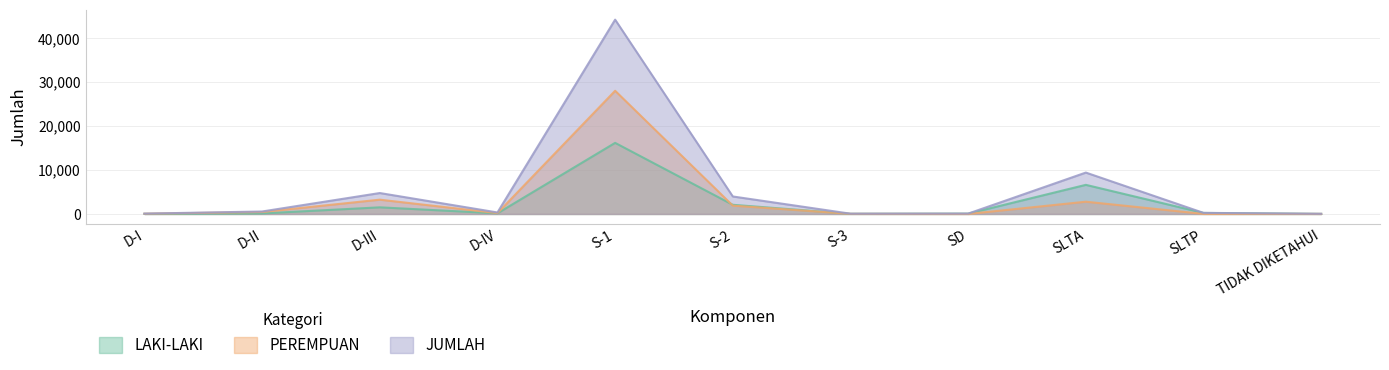

At S-1, list the series in order from smallest to largest.

LAKI-LAKI, PEREMPUAN, JUMLAH